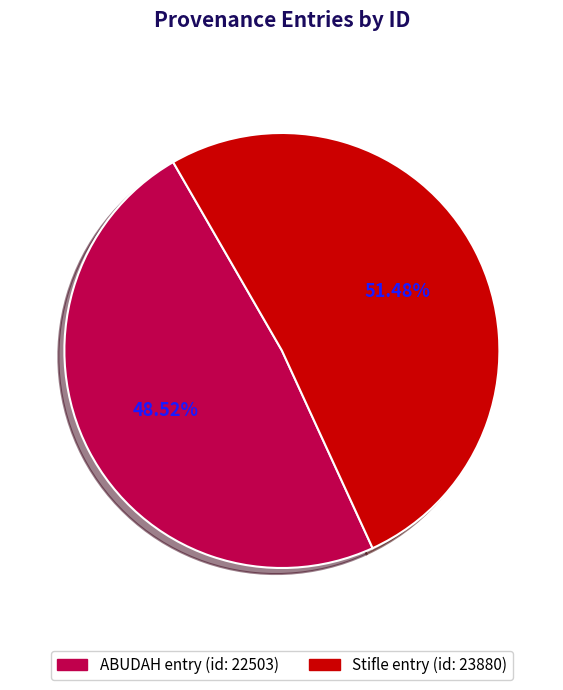

Is there any slice that represents more than half of the pie?

Yes